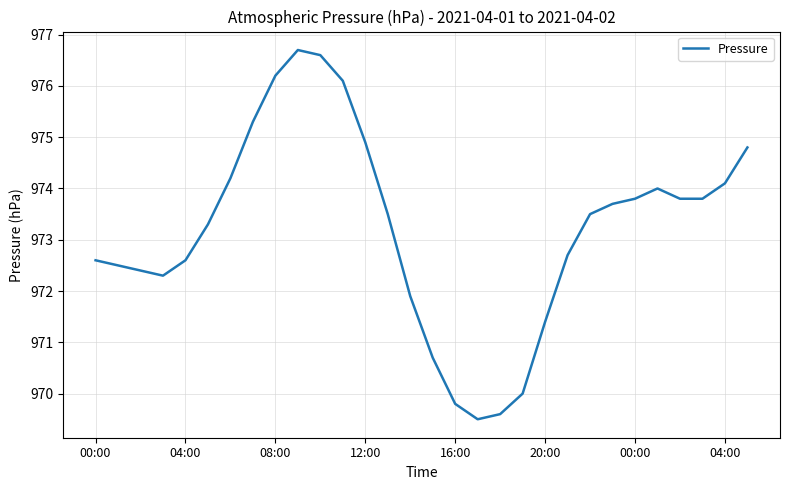

Does the chart display data point markers on the line(s)?

No